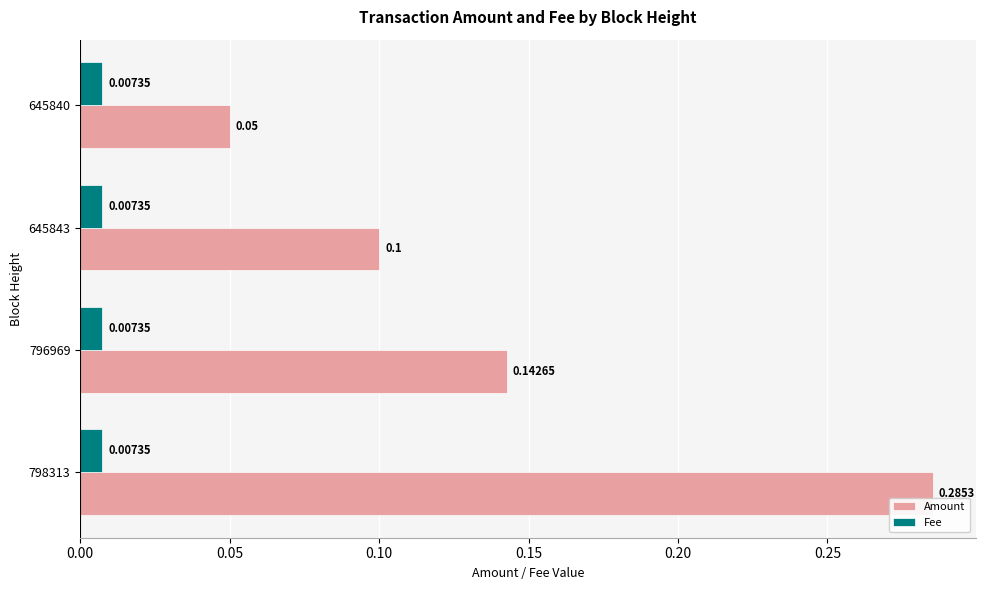

Which series has the widest spread of values?

Amount